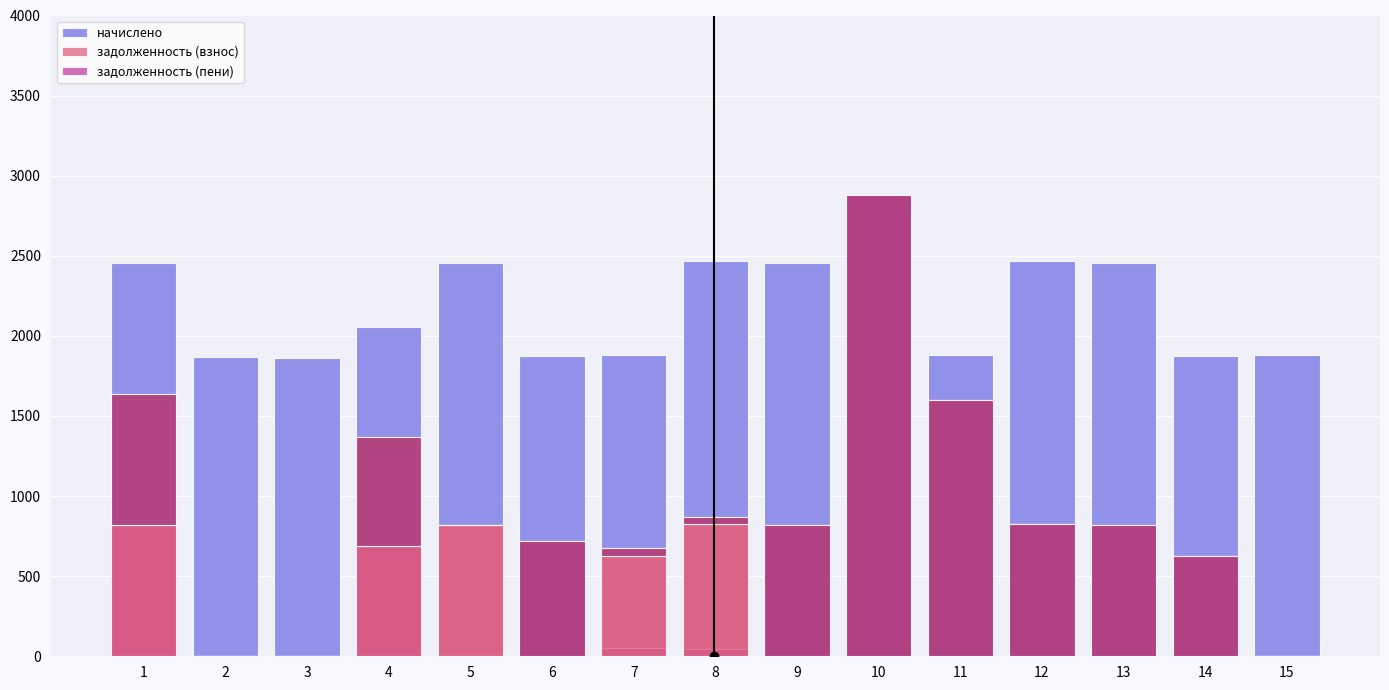

Between 3 and 12, which series saw the biggest shift?

задолженность (взнос)